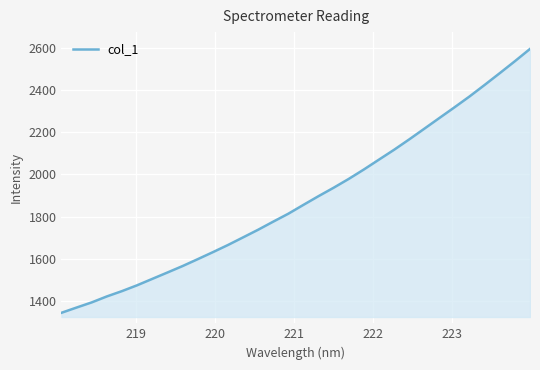

What is the maximum value shown in the chart?

2597.0